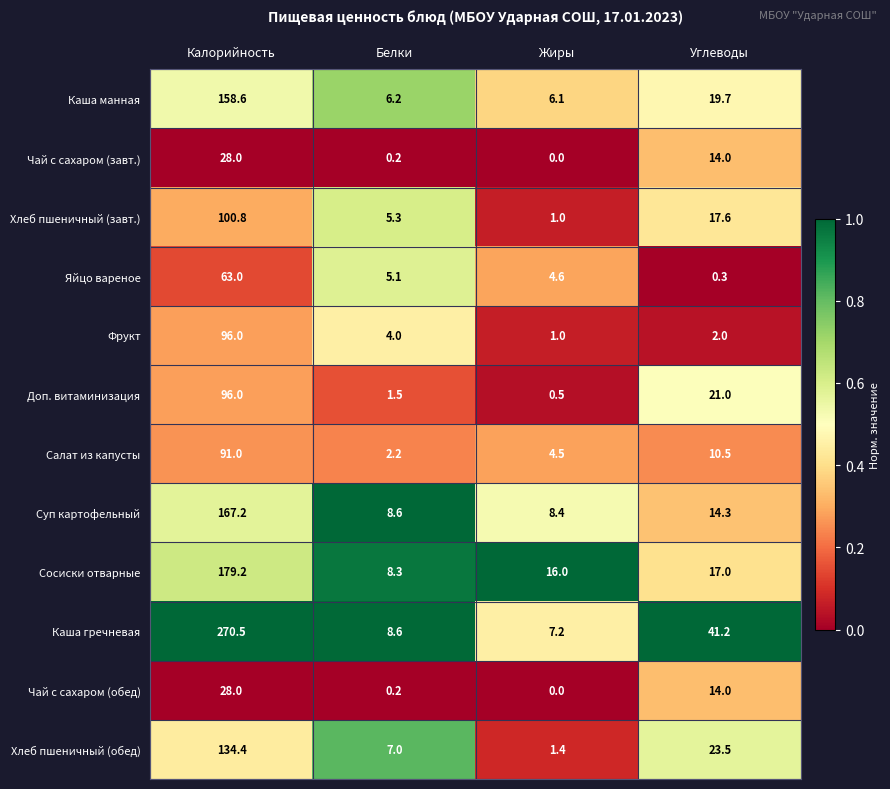

Is it true that Чай с сахаром (обед) equals 0.0 at Жиры?

True